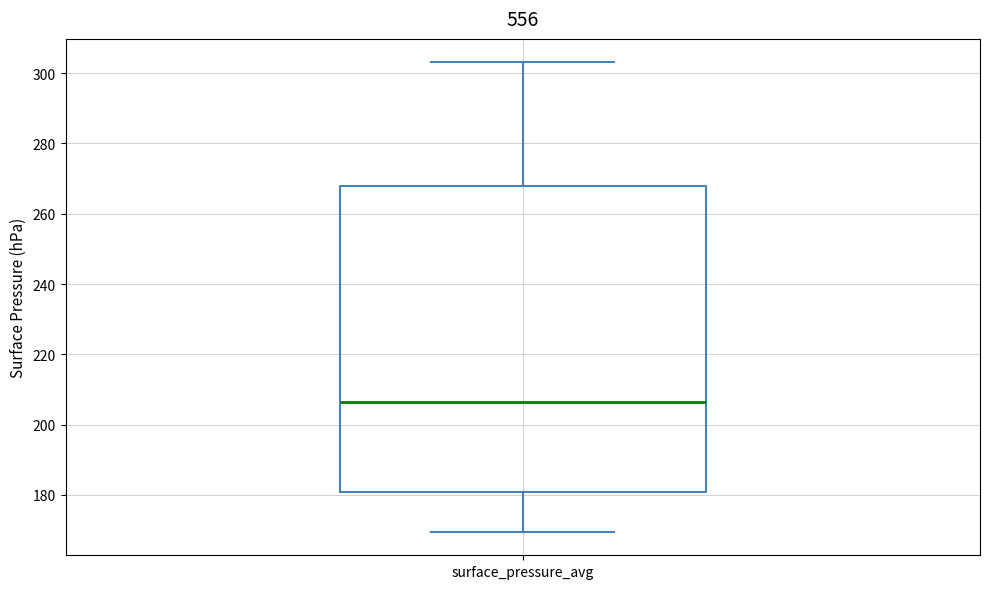

Where does the lower whisker of the box for surface_pressure_avg end on the y-axis? The values are not printed on the chart, so give them approximately, as read against the axis.

170